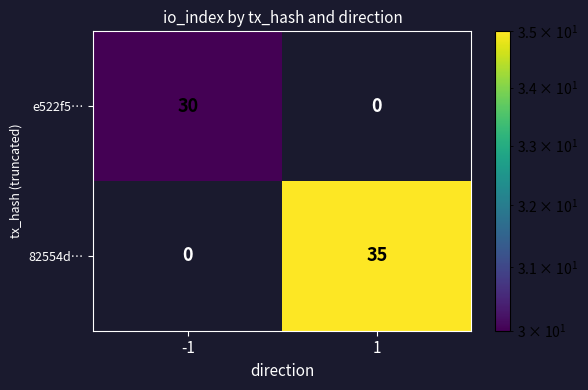

What is the total value across all series at -1?

30